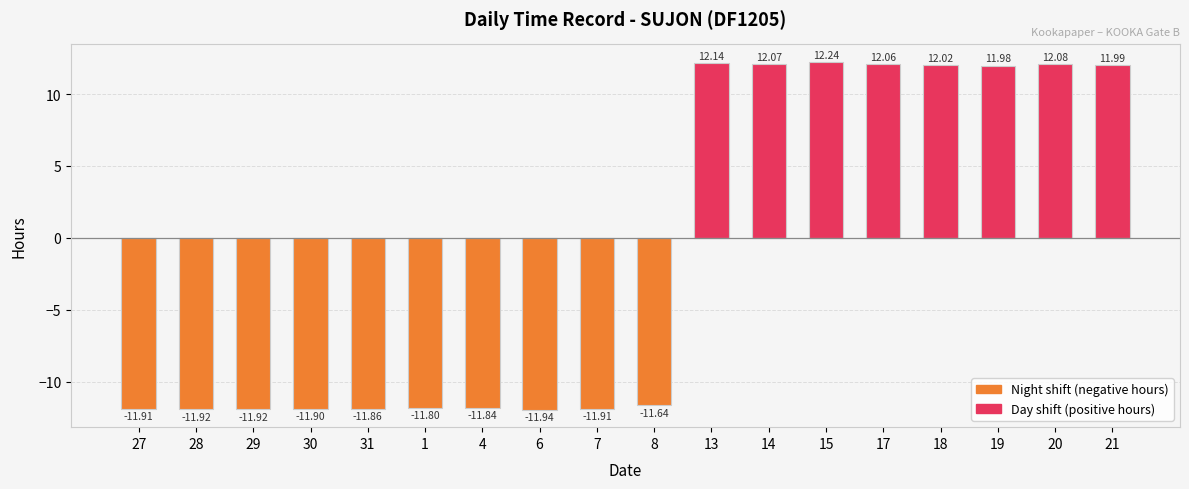

What is the difference between the maximum and minimum values?

24.2